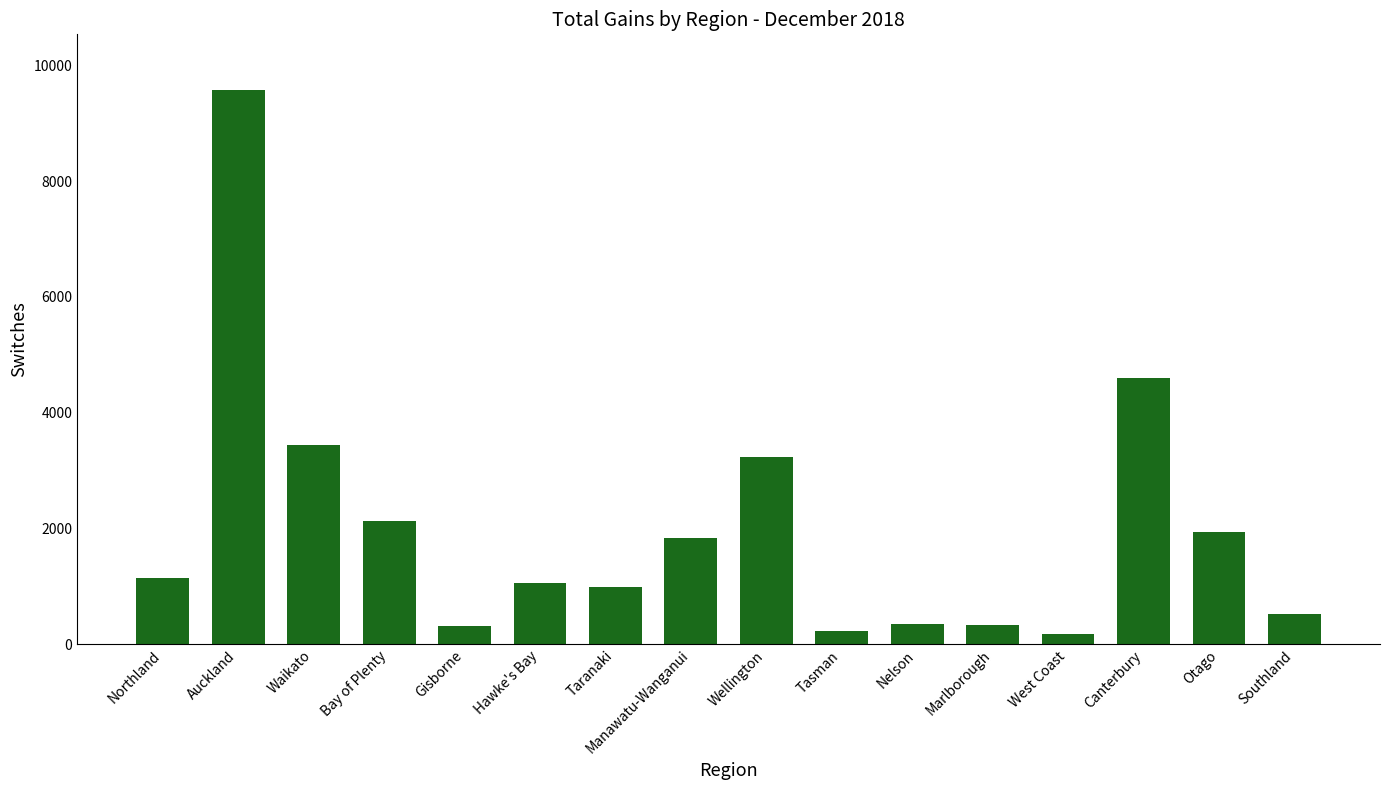

What is the change in value from Waikato to Canterbury?

+1159